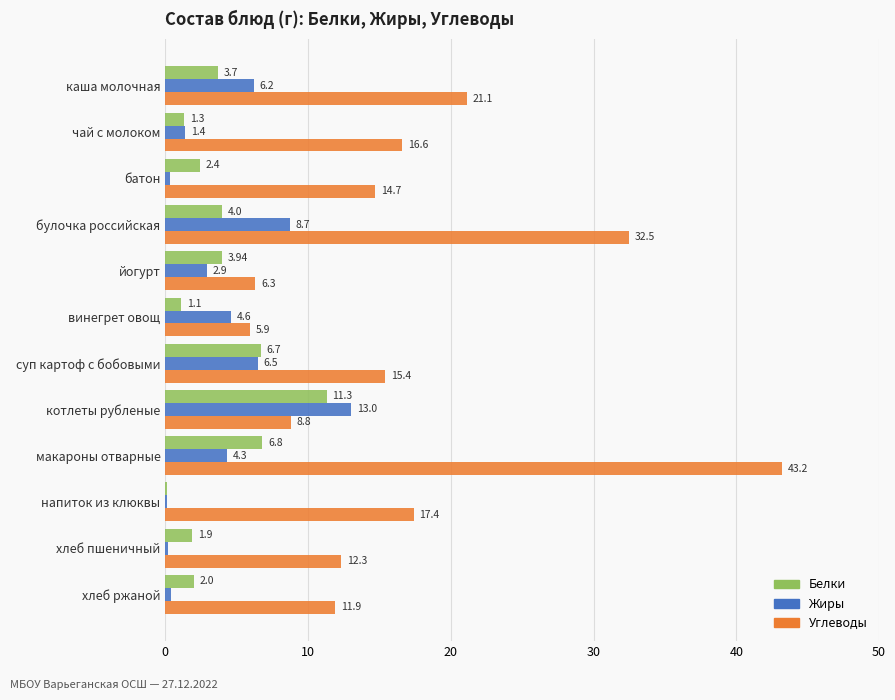

At which label is Жиры closest to 6?

каша молочная